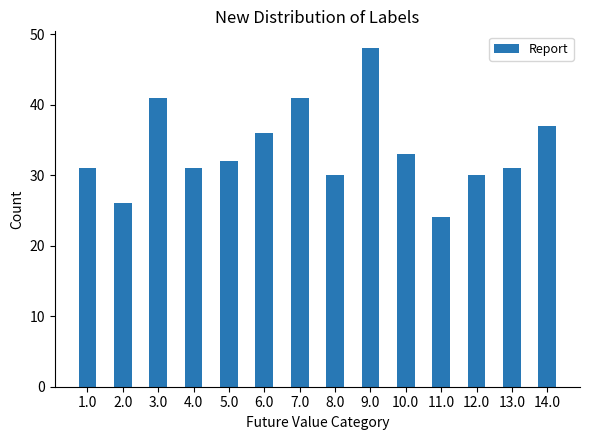

Which category has the highest value across all series?

9.0